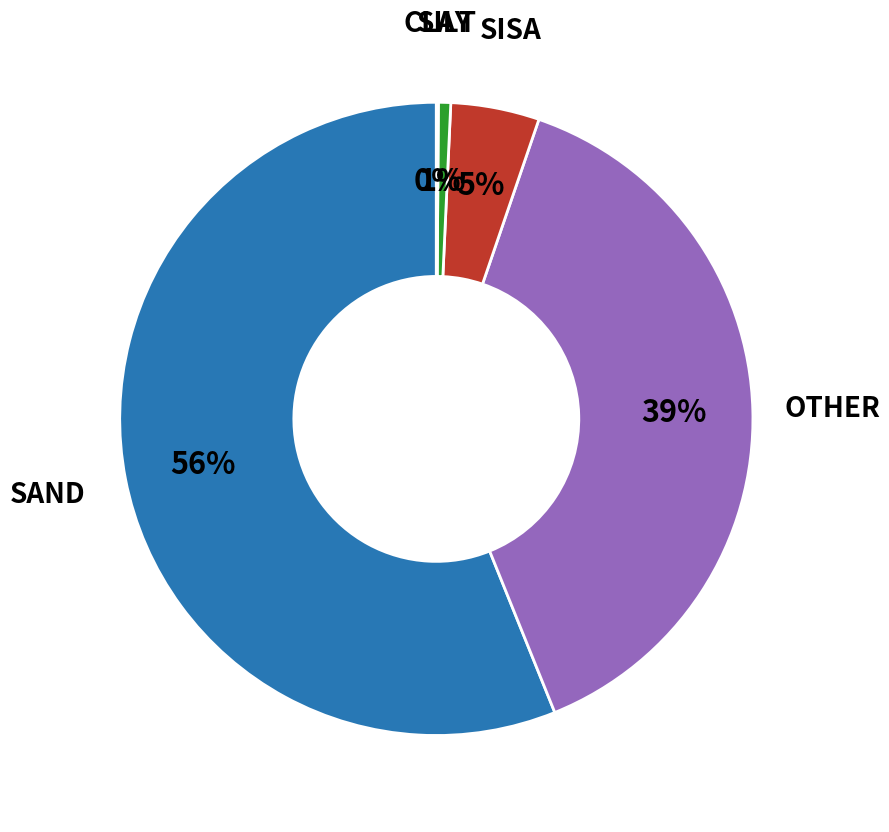

Is there any slice that represents more than half of the pie?

Yes